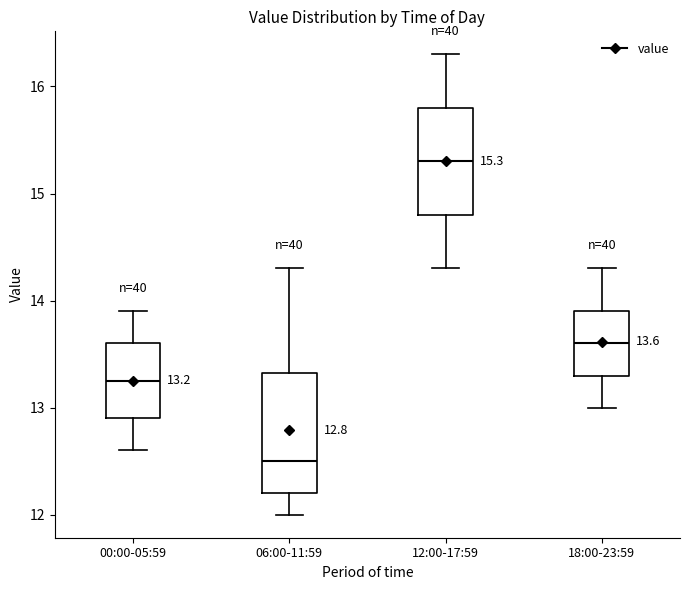

Which box's median line is the highest?

12:00-17:59